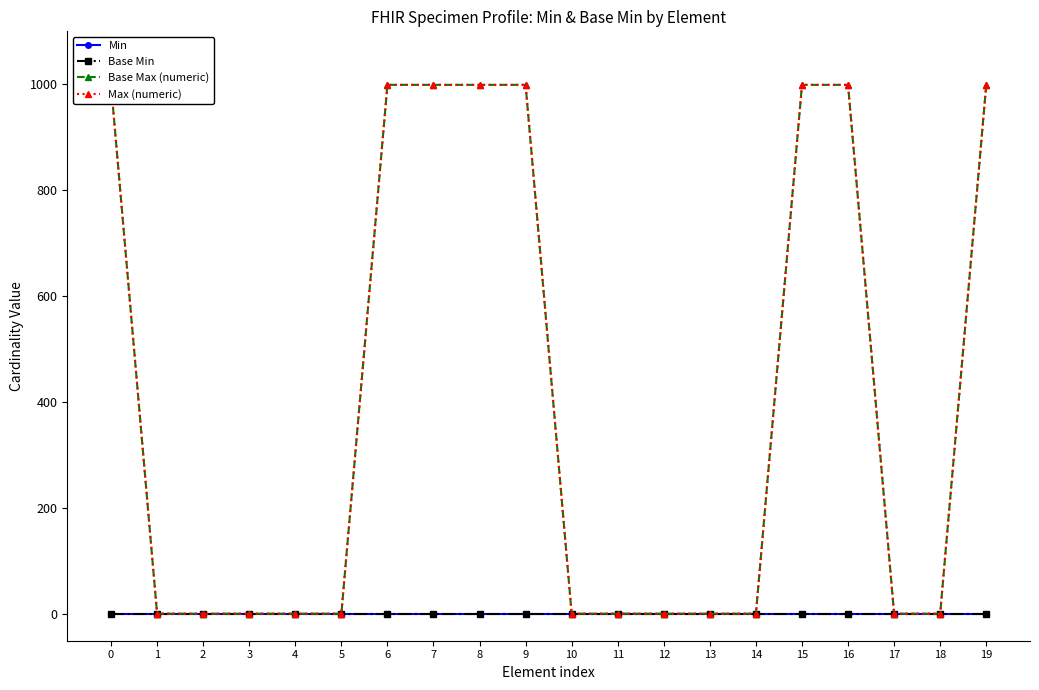

Is the value of Max (numeric) at 1 greater than the value of Min at 8?

Yes